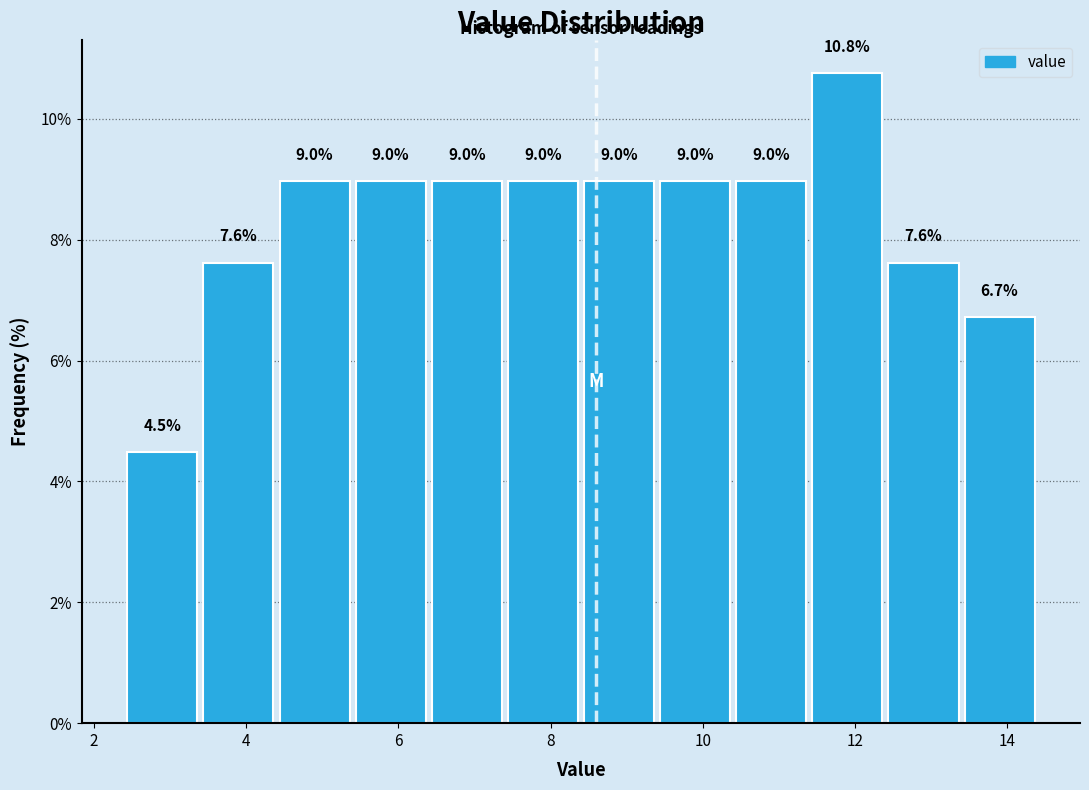

Reading left to right, transcribe this chart: for each bar, give the range it covers on the x-axis and its height.

2.4 to 3.4: 4.5
3.4 to 4.4: 7.6
4.4 to 5.4: 9.0
5.4 to 6.4: 9.0
6.4 to 7.4: 9.0
7.4 to 8.4: 9.0
8.4 to 9.4: 9.0
9.4 to 10.4: 9.0
10.4 to 11.4: 9.0
11.4 to 12.4: 10.8
12.4 to 13.4: 7.6
13.4 to 14.4: 6.7